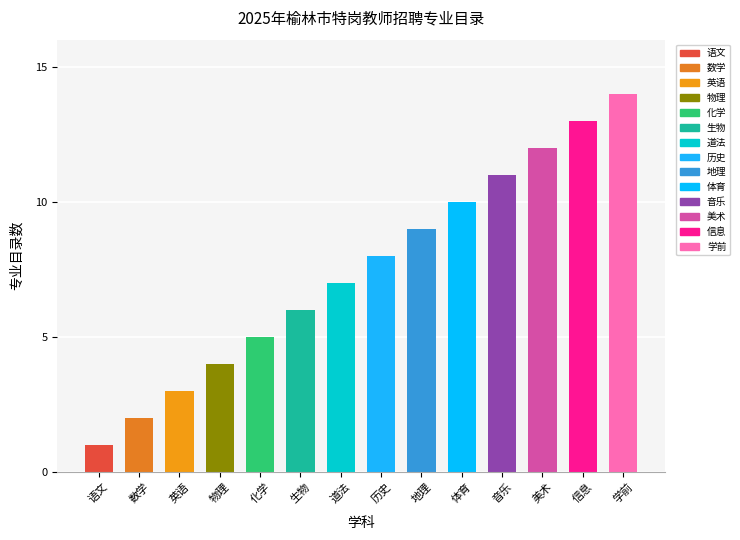

Which category has the highest value across all series?

学前